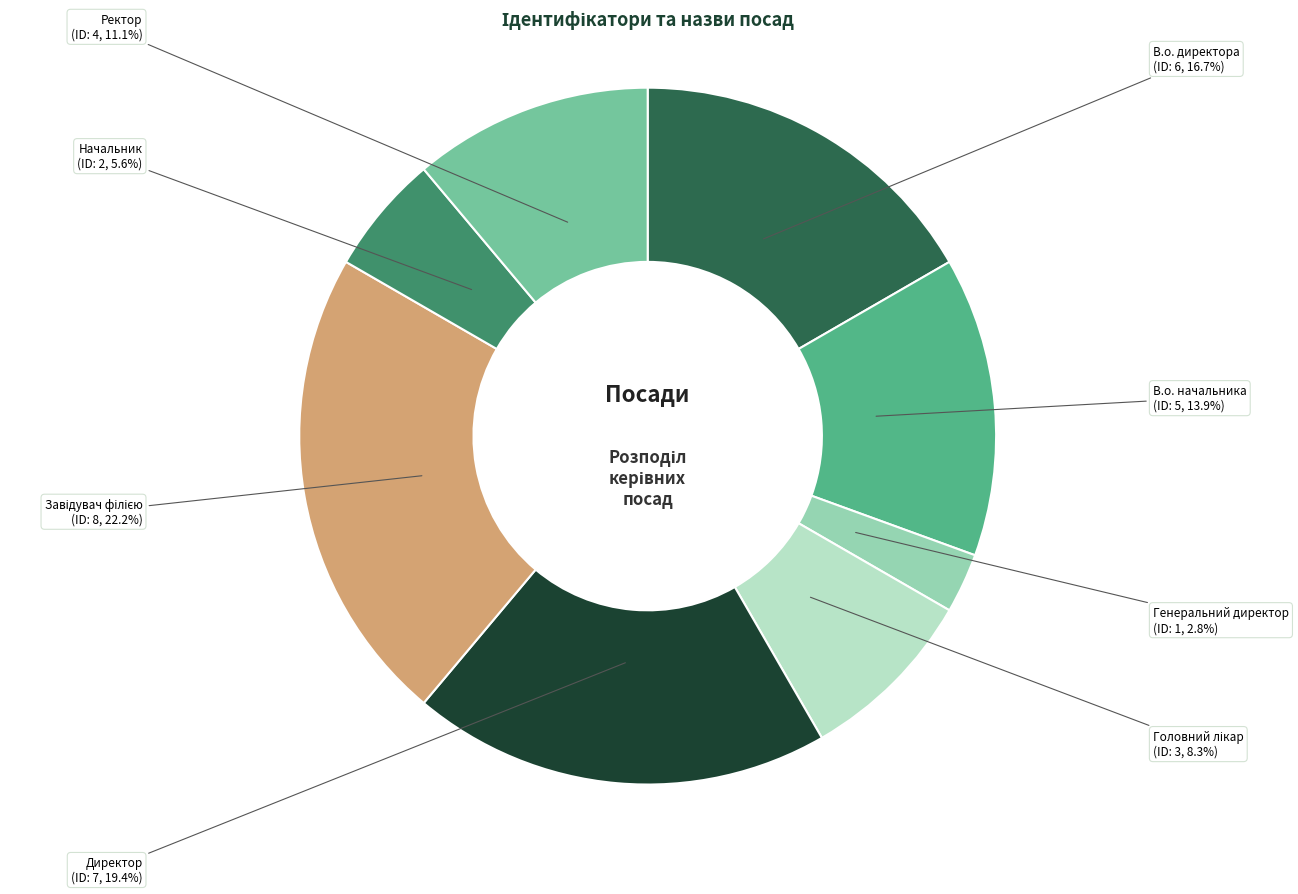

Does any single category account for the majority?

No